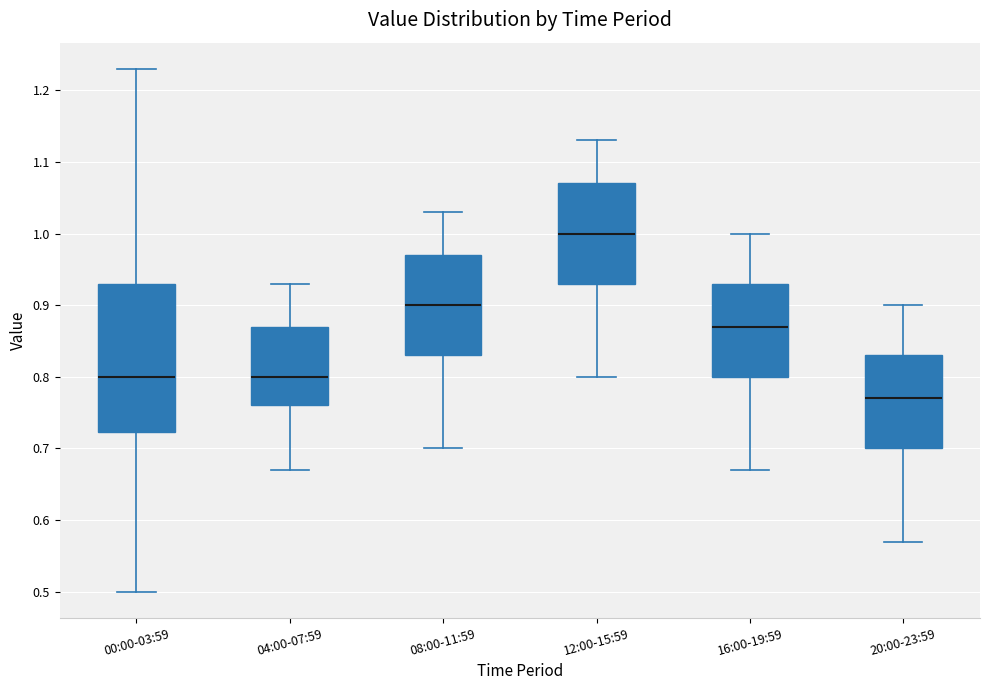

Which box is the tallest, from its lower edge to its upper edge?

00:00-03:59